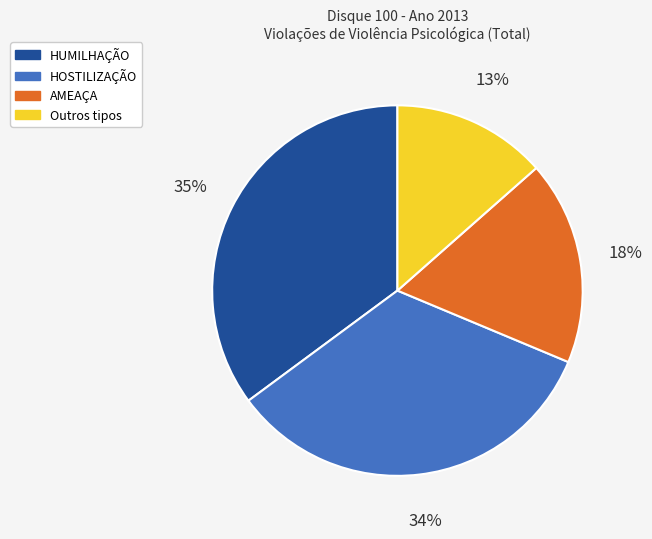

How many slices are in this pie chart?

4